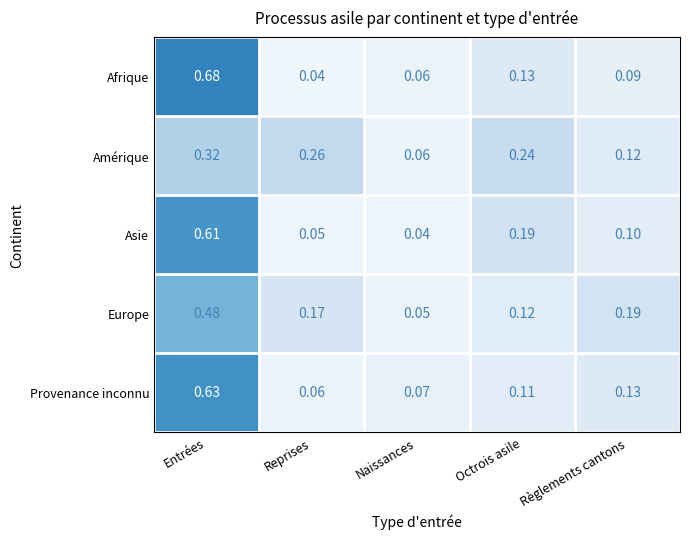

At which category is the sum across all series the highest?

Entrées